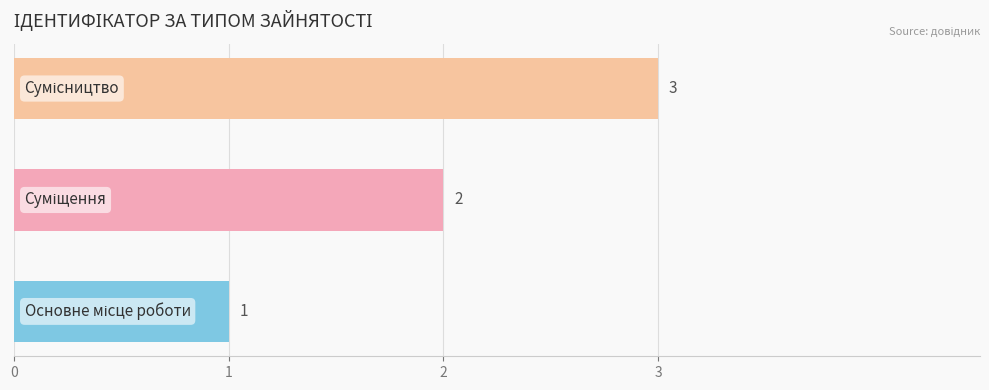

How many values are between 1 and 3?

3